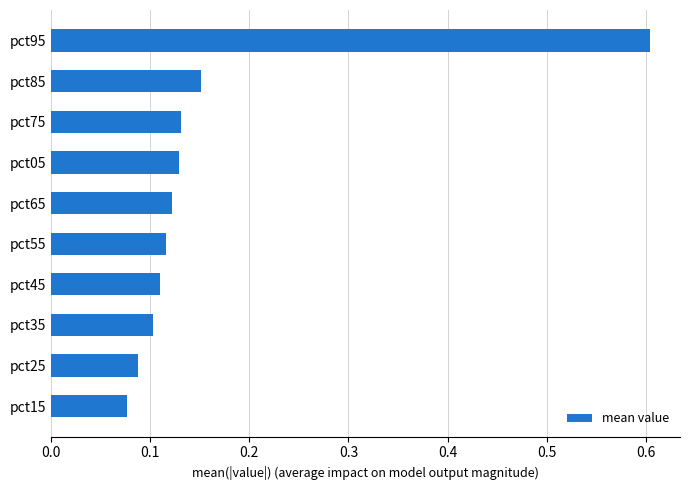

What is the maximum value shown in the chart?

0.6